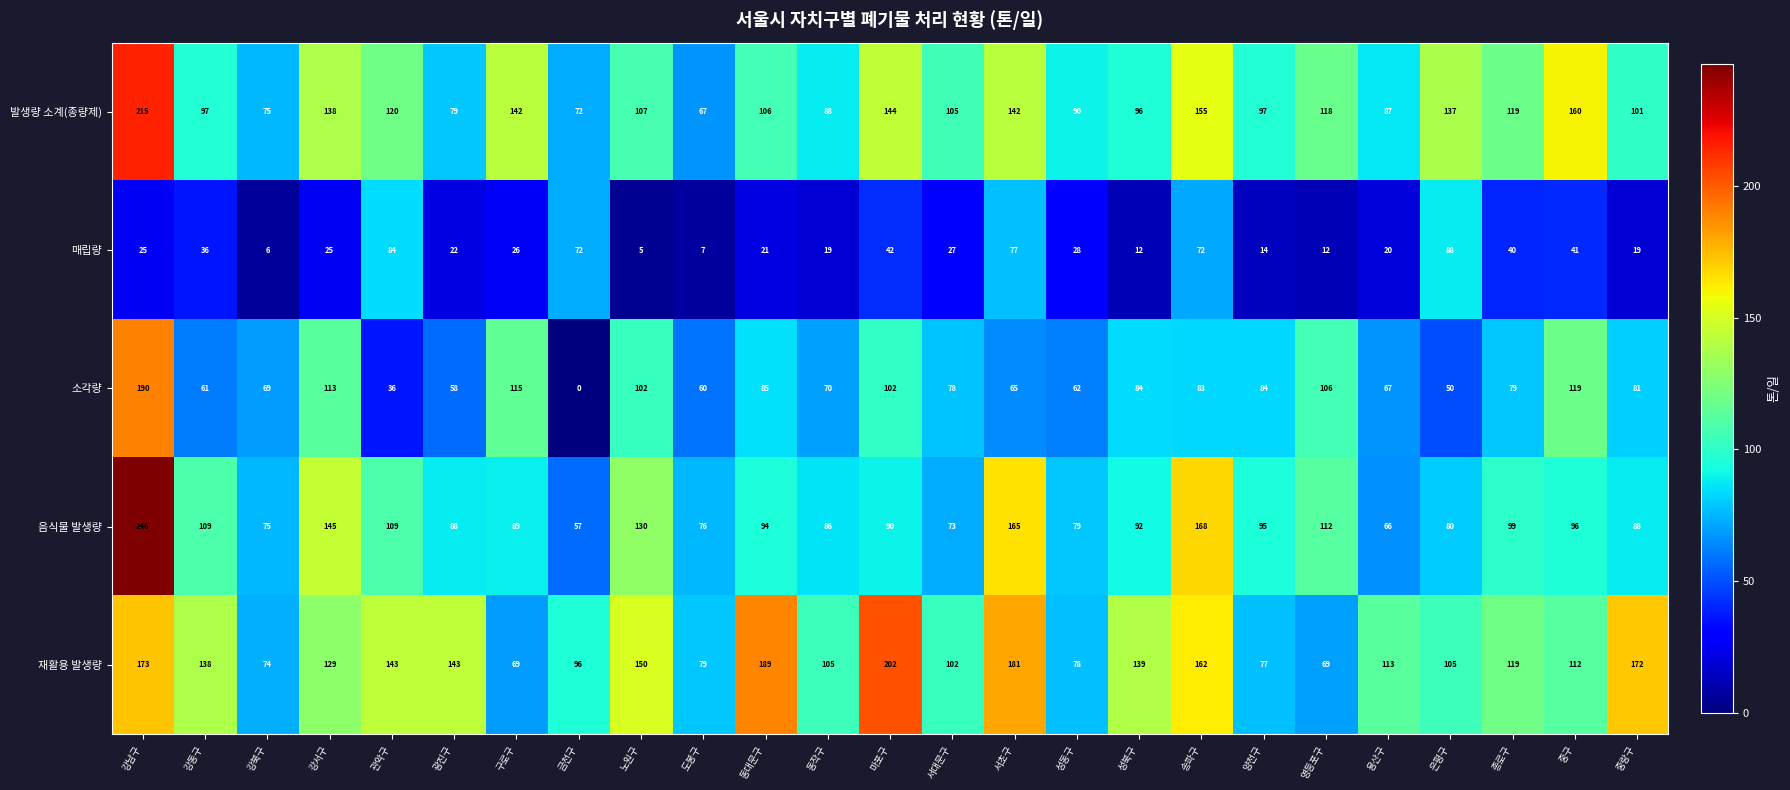

Which series has the largest range (max minus min)?

소각량